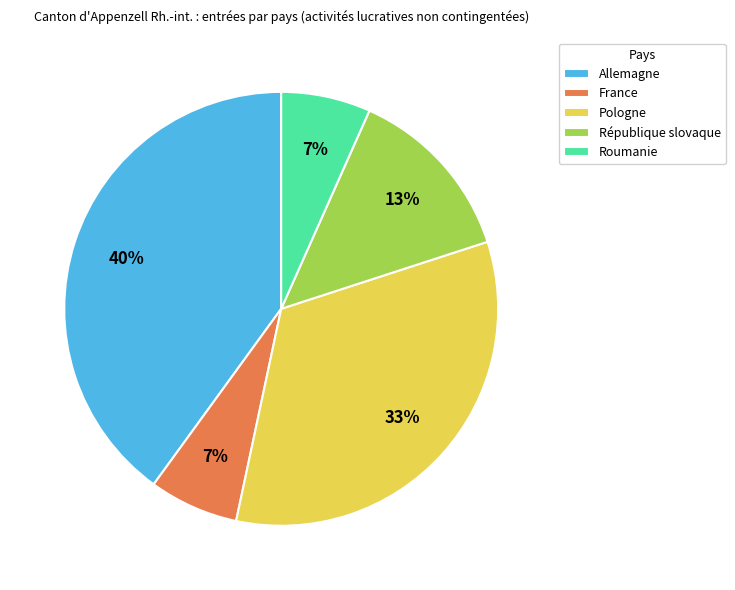

Between Allemagne and Pologne, which is larger?

Allemagne